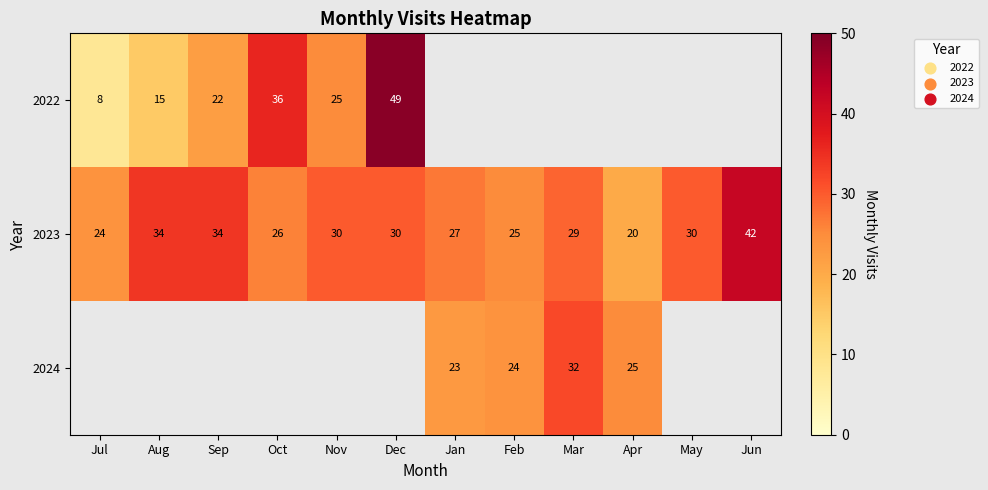

True or false: 2024 has a value of 32 at Mar.

True